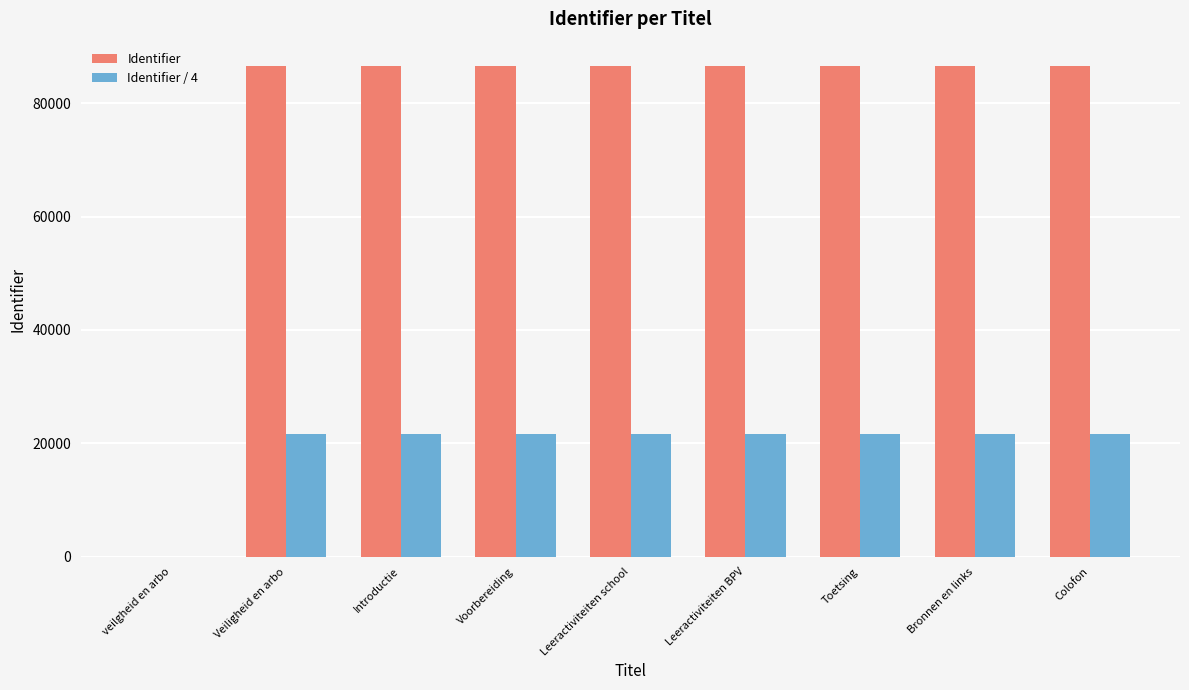

What is the sum of the Identifier values at Toetsing and Veiligheid en arbo?

173061